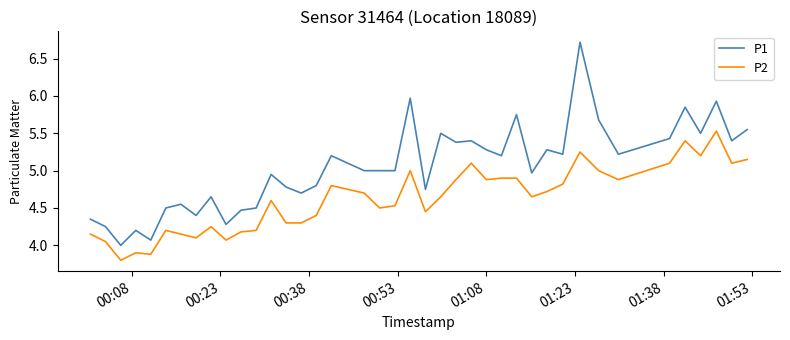

List the series in order of their peak value, highest first.

P1, P2